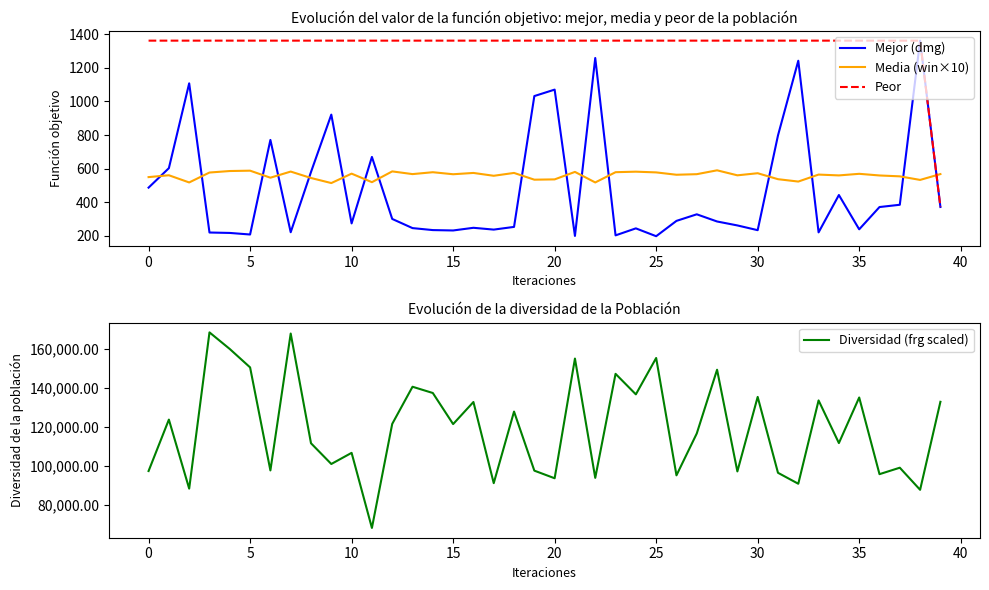

What is the minimum value for Media (win×10)?

514.1